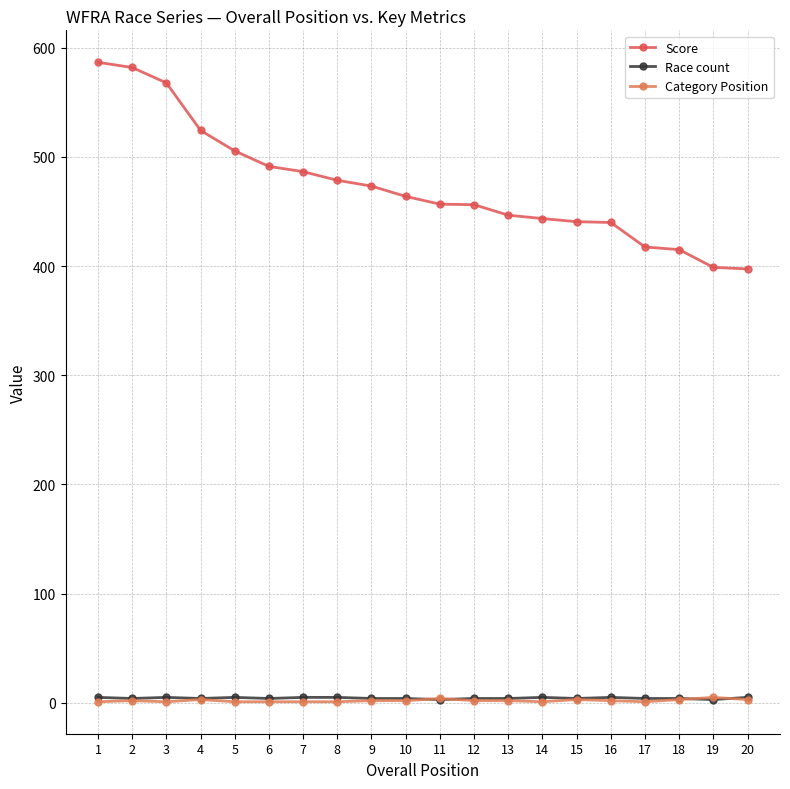

What is the average value of the Race count series?

4.3